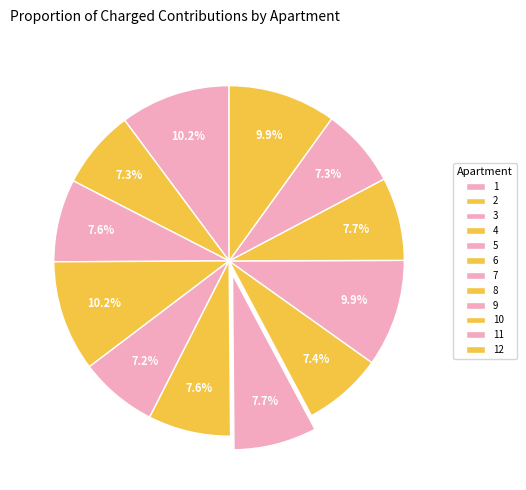

Which slice is the largest?

4